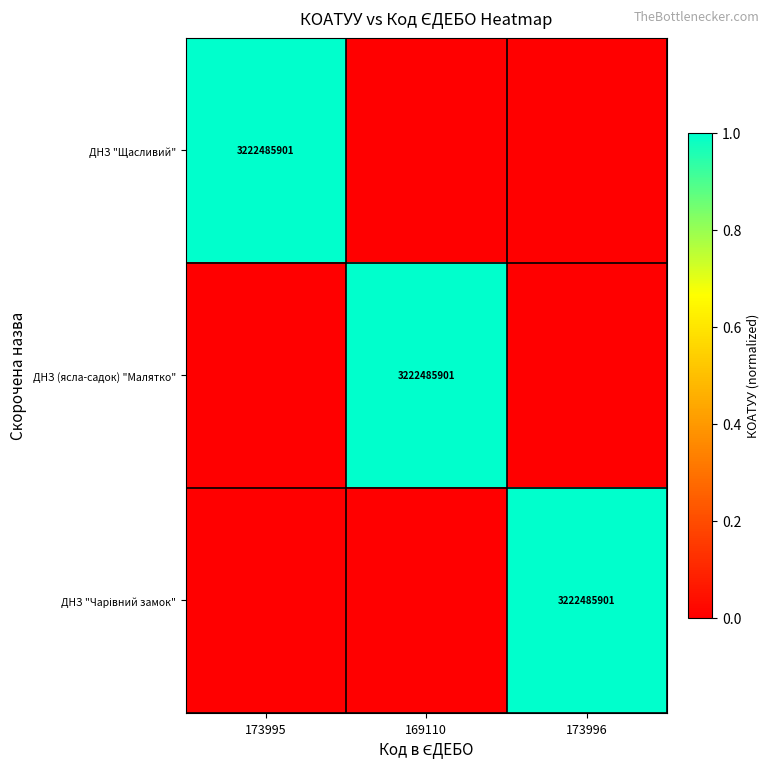

True or false: ДНЗ (ясла-садок) "Малятко" has a value of 3222485901 at 169110.

True